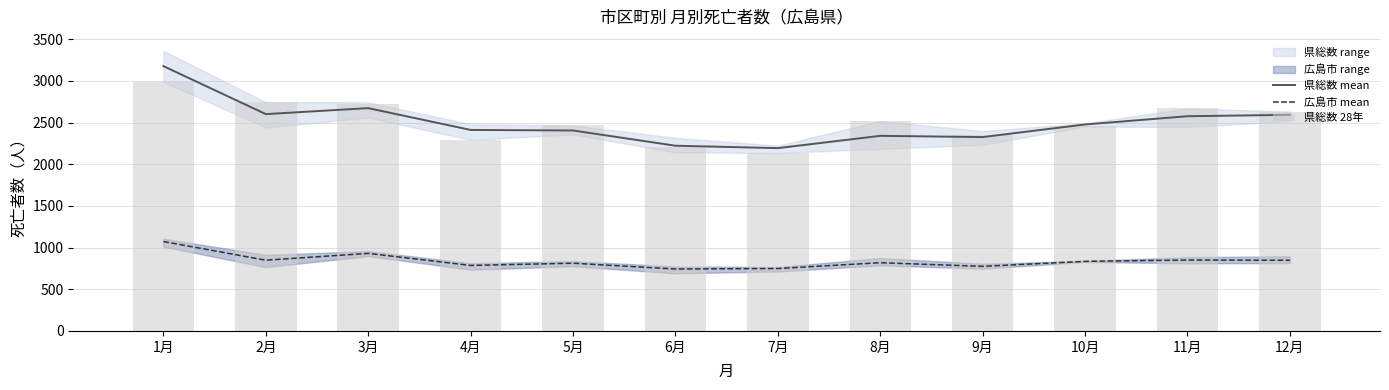

Which series has the widest spread of values?

県総数 mean